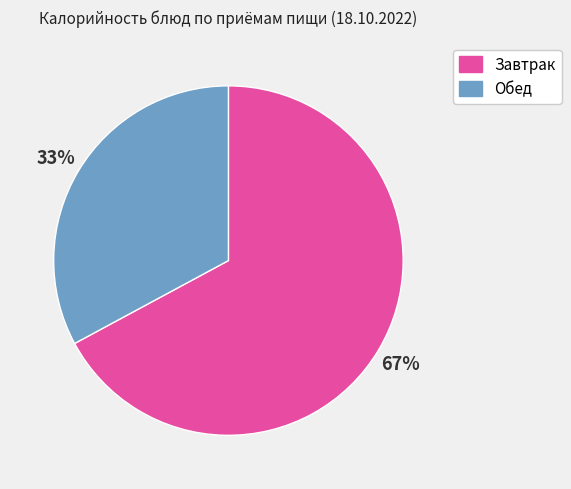

Count the number of slices in the pie.

2